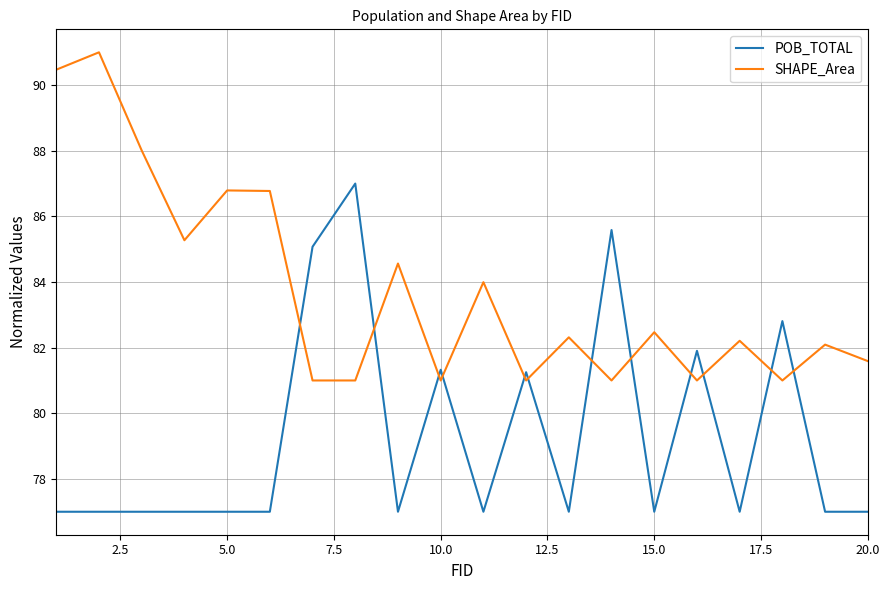

True or false: SHAPE_Area and POB_TOTAL cross at least once.

True